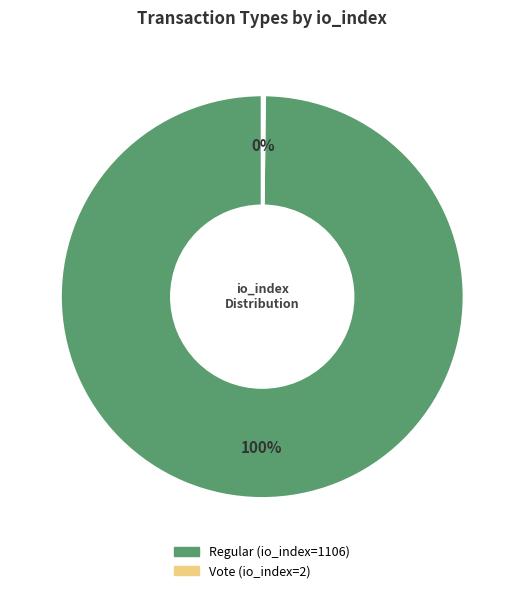

What percentage is the Regular (io_index=1106) slice, to the nearest percent?

100%